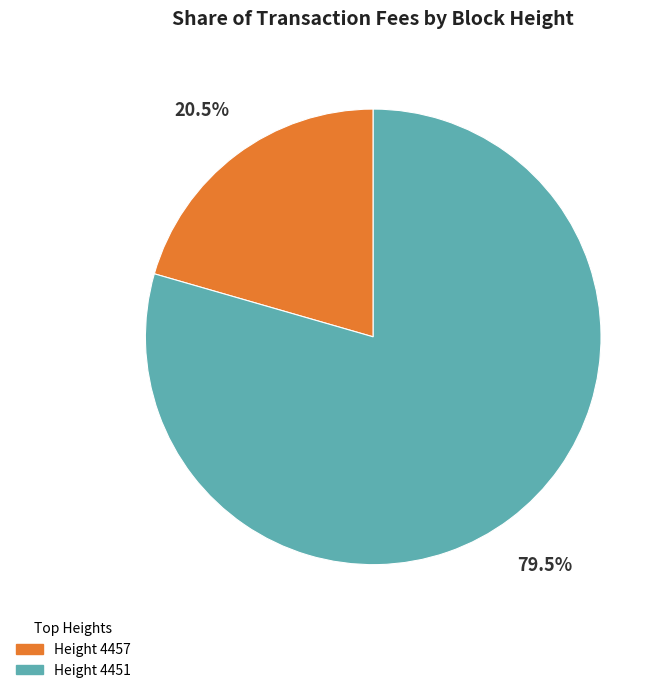

What is the largest slice in the pie chart?

Height 4451